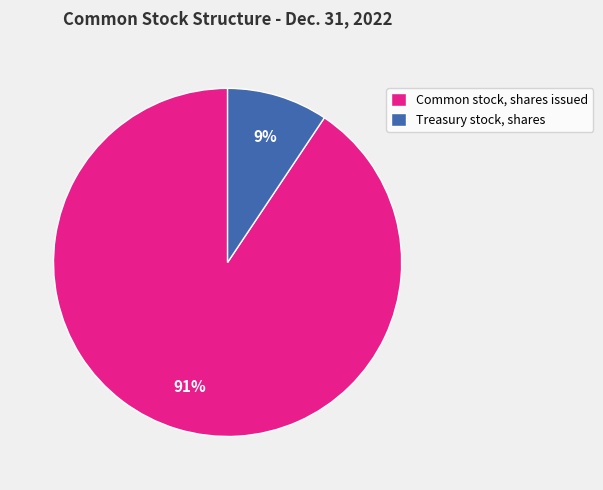

Is it true that Common stock, shares issued is 91% of the pie?

True